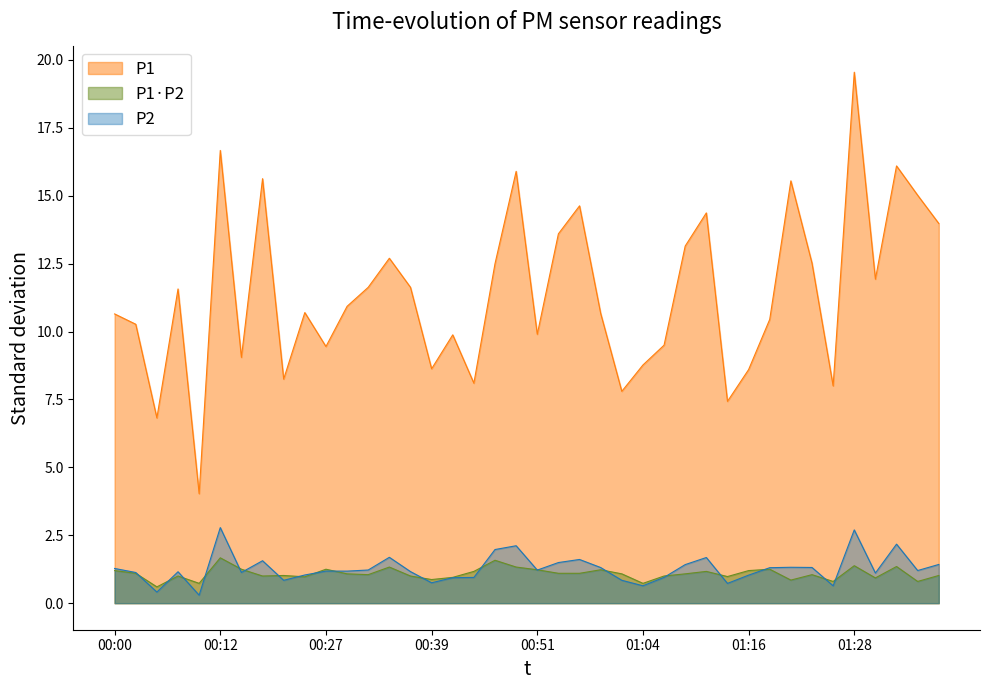

How many lines are shown in the chart?

3